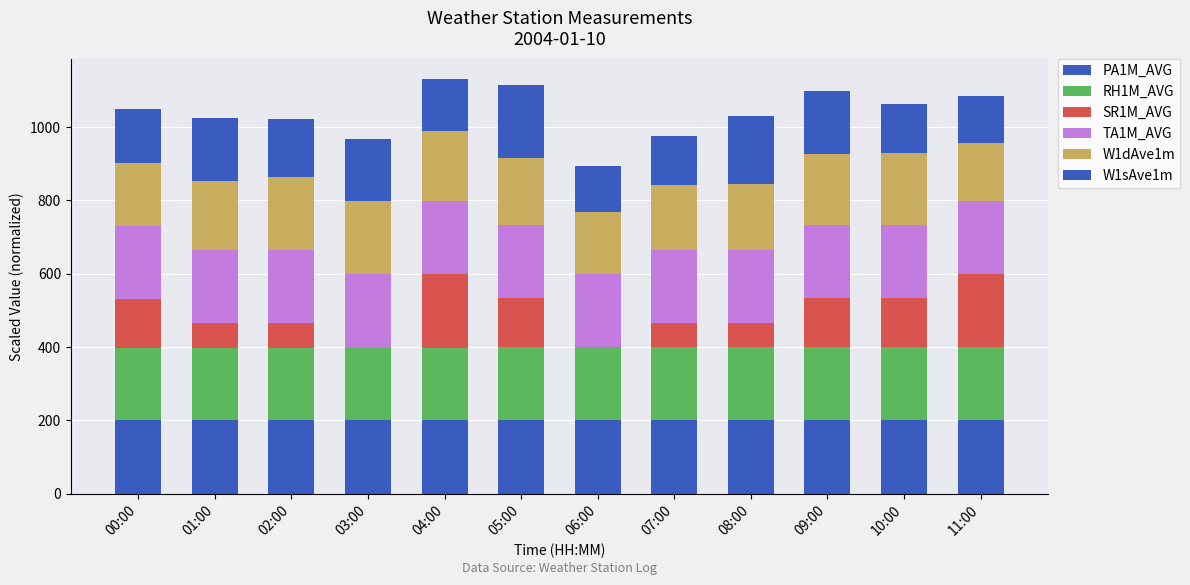

How many data points does each series have?

12